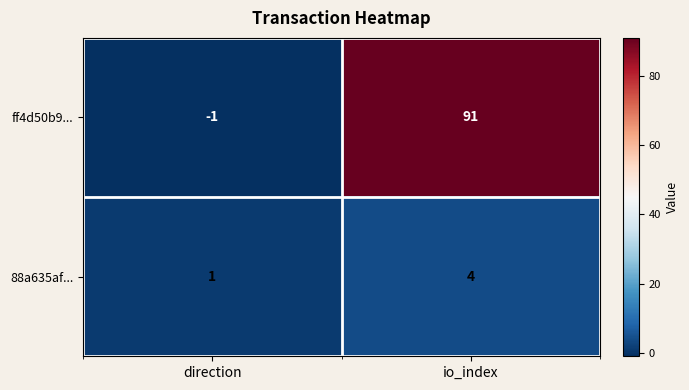

Which category has the lowest value in the ff4d50b9... series?

direction